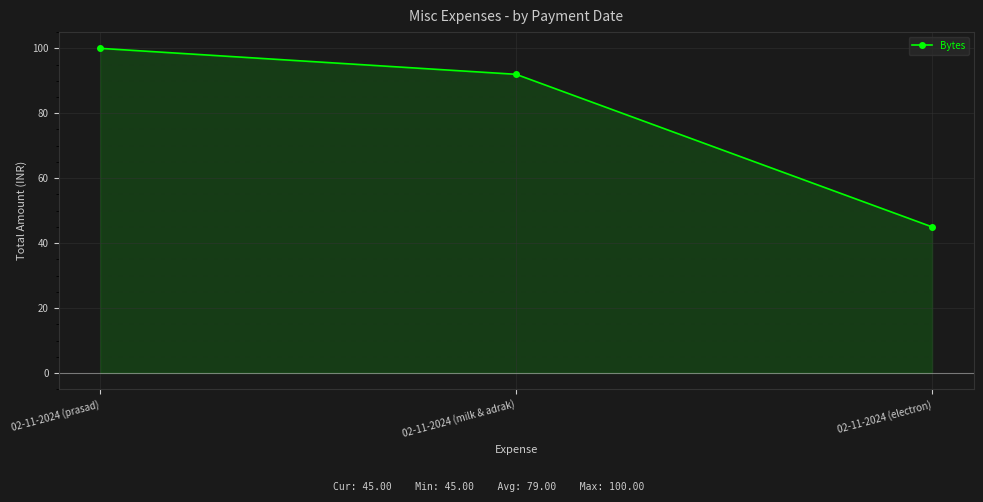

Reading left to right, list all the values displayed in this chart.

100	92	45